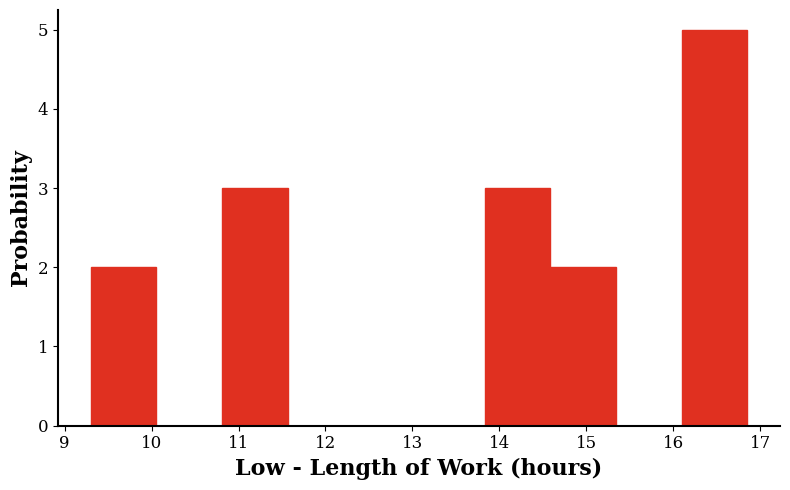

Reading left to right, list every bar in this chart as the range it spans on the x-axis followed by its height. Neither the bar edges nor the heights are printed on the chart, so give them approximately, as read against the axes.

9.3 to 10.1: 2
10.1 to 10.8: 0
10.8 to 11.6: 3
11.6 to 12.3: 0
12.3 to 13.1: 0
13.1 to 13.8: 0
13.8 to 14.6: 3
14.6 to 15.3: 2
15.3 to 16.1: 0
16.1 to 16.9: 5